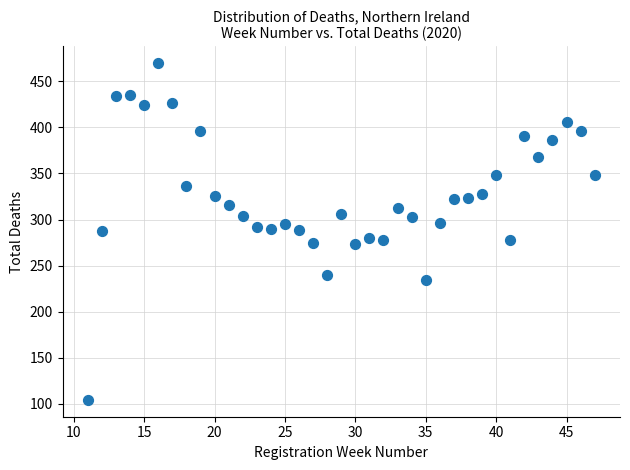

What is the range of X values (max minus min)?

36